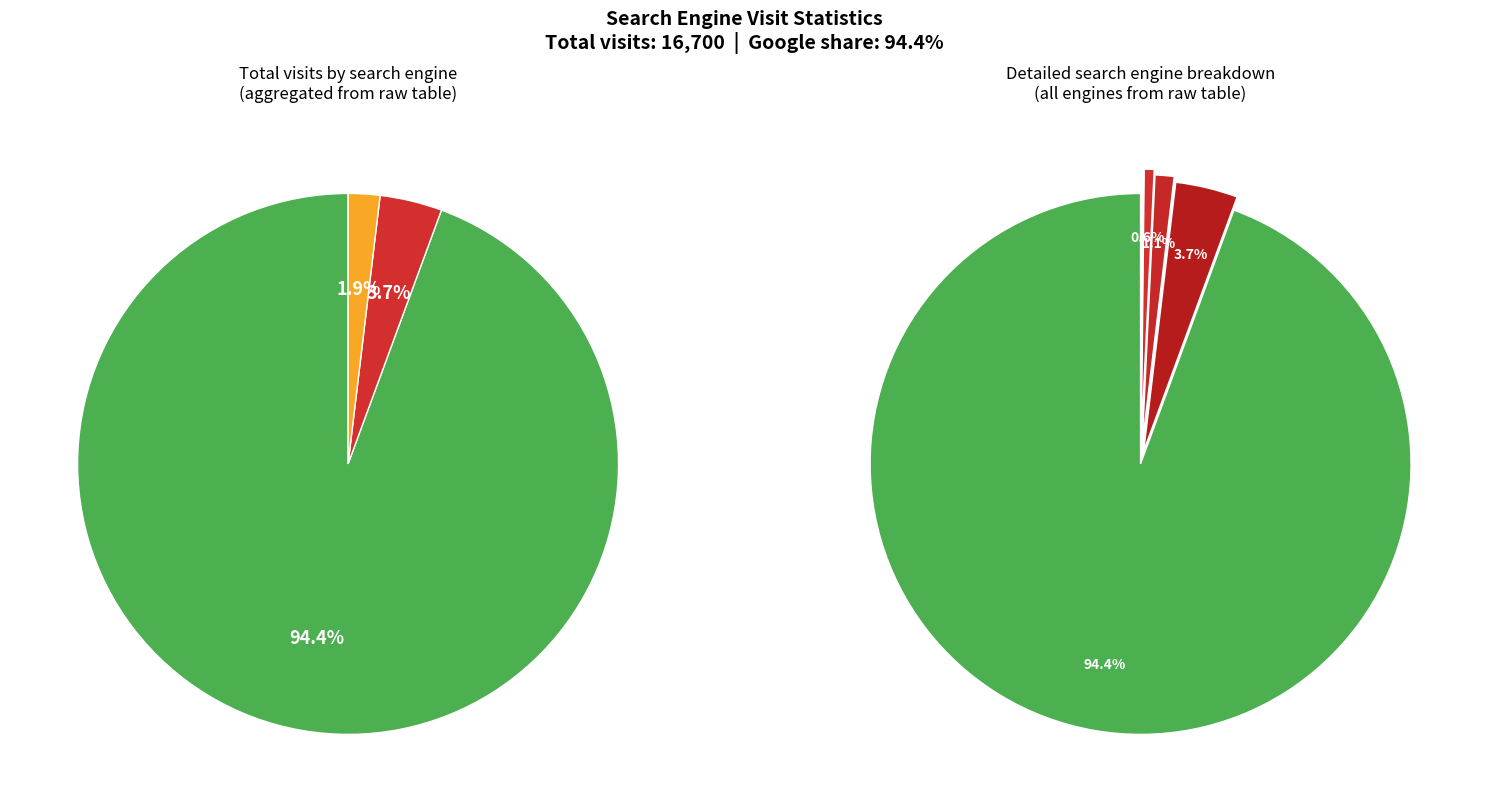

Which category has the smallest portion of the pie?

Rambler